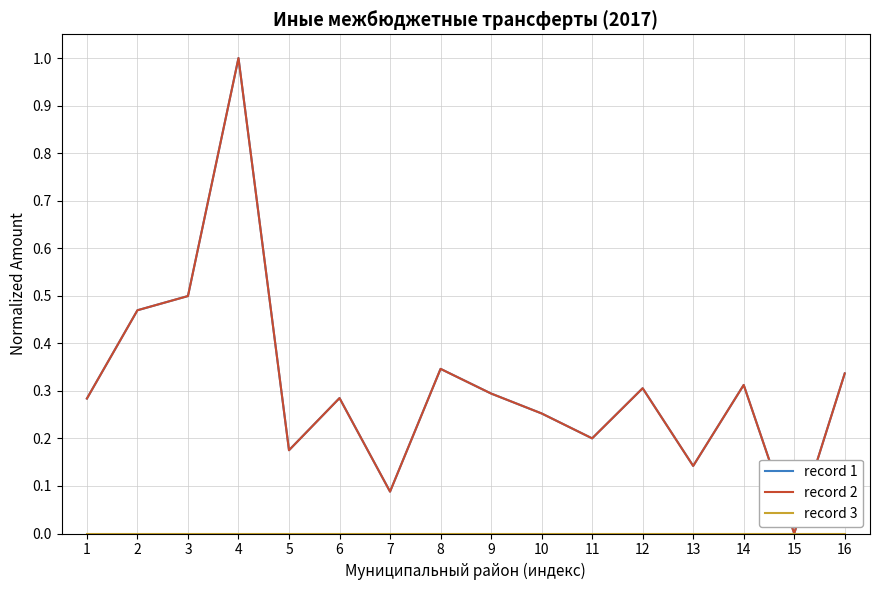

What is the value of the record 2 point at the 3rd from the left?

0.5